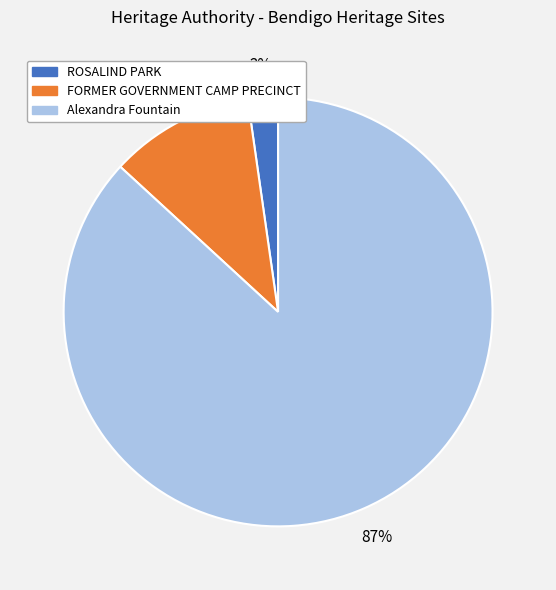

Which slice represents more than half of the pie?

Alexandra Fountain